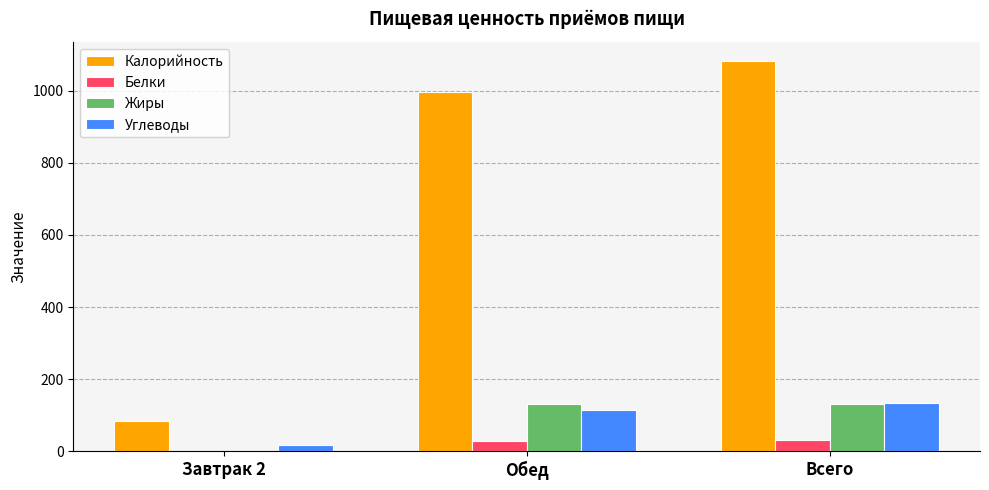

At which category is the sum across all series the highest?

Всего